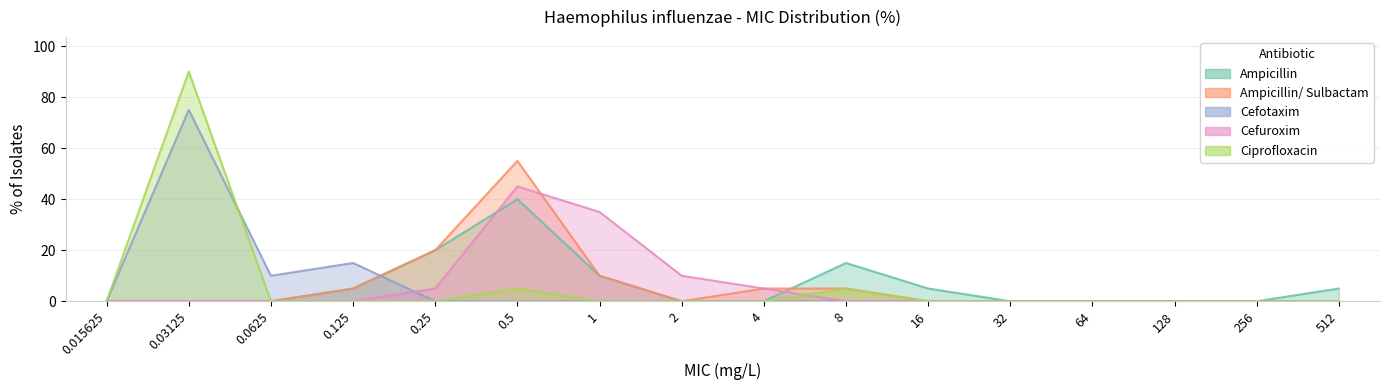

Which category has the lowest value in the Ampicillin series?

0.015625